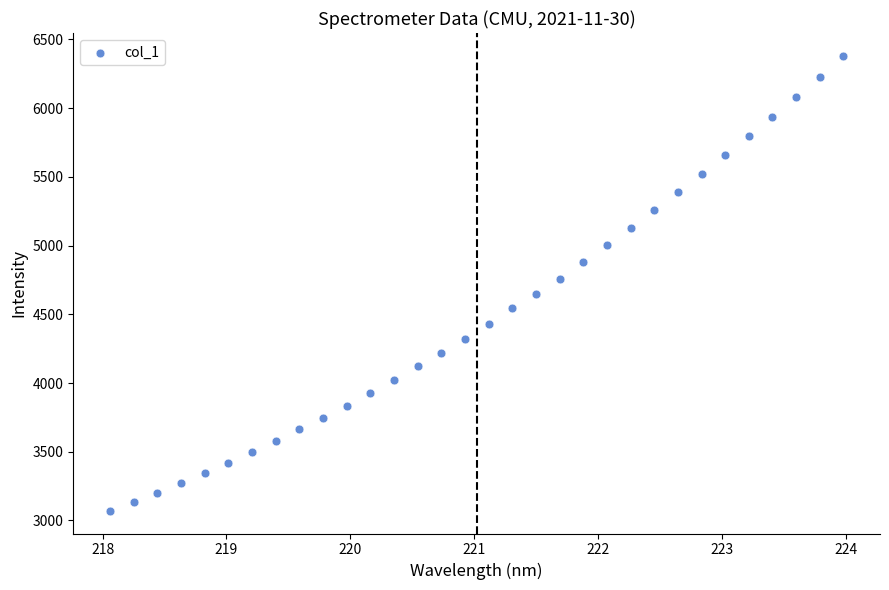

What is the range of Y values (max minus min)?

3310.8